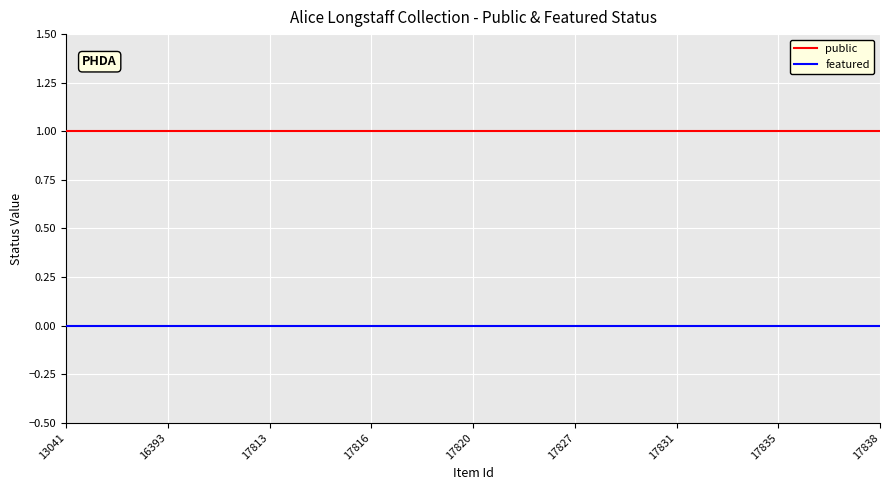

Does the chart have visible grid lines?

Yes